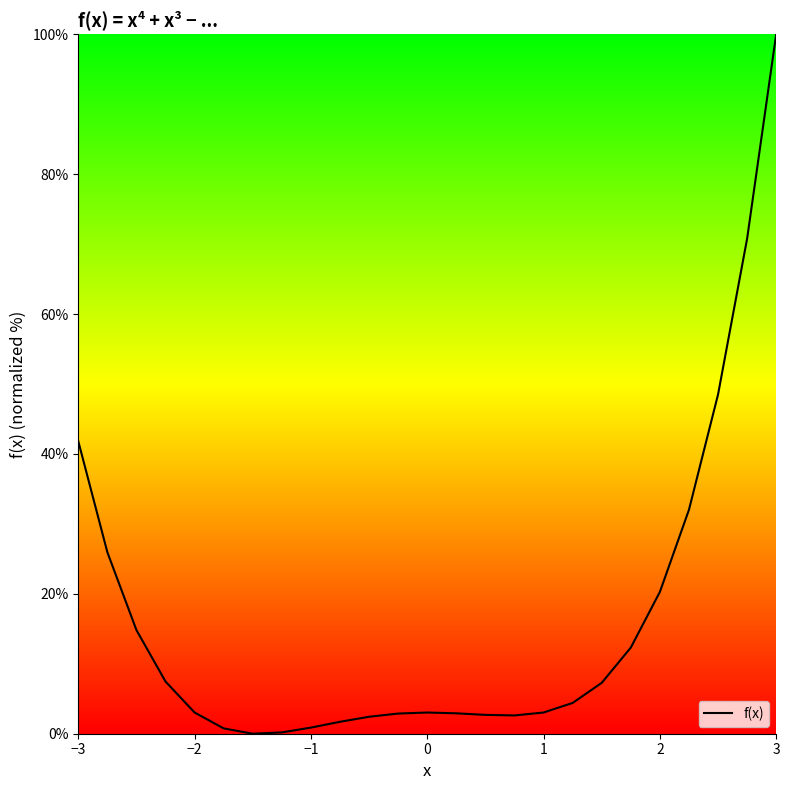

What is the sum of all values?

411.7